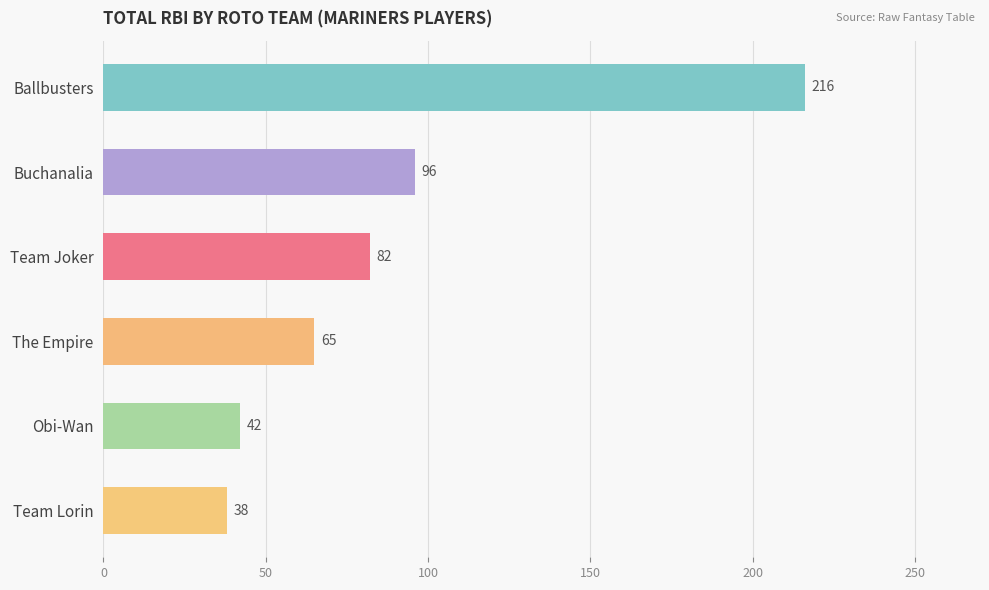

Where is the data nearest to the value 127?

Buchanalia